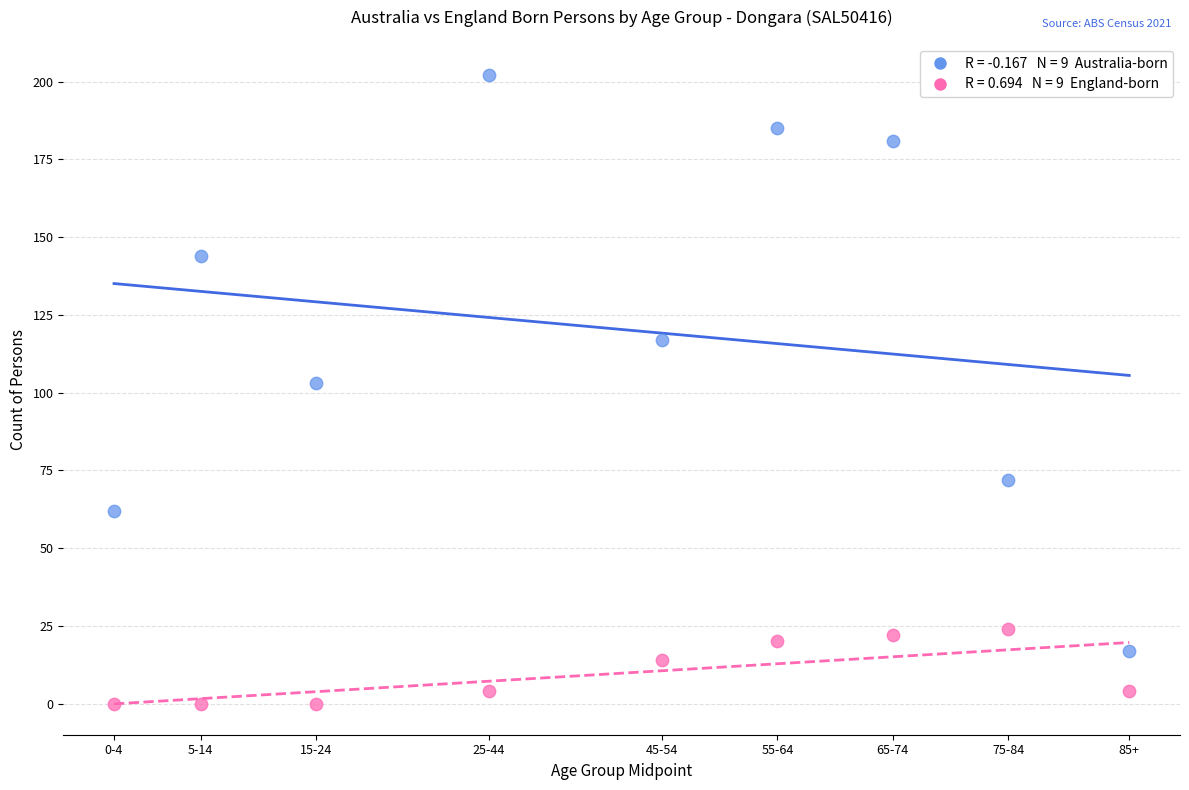

Across all data points, what is the range of Y values (max minus min)?

202